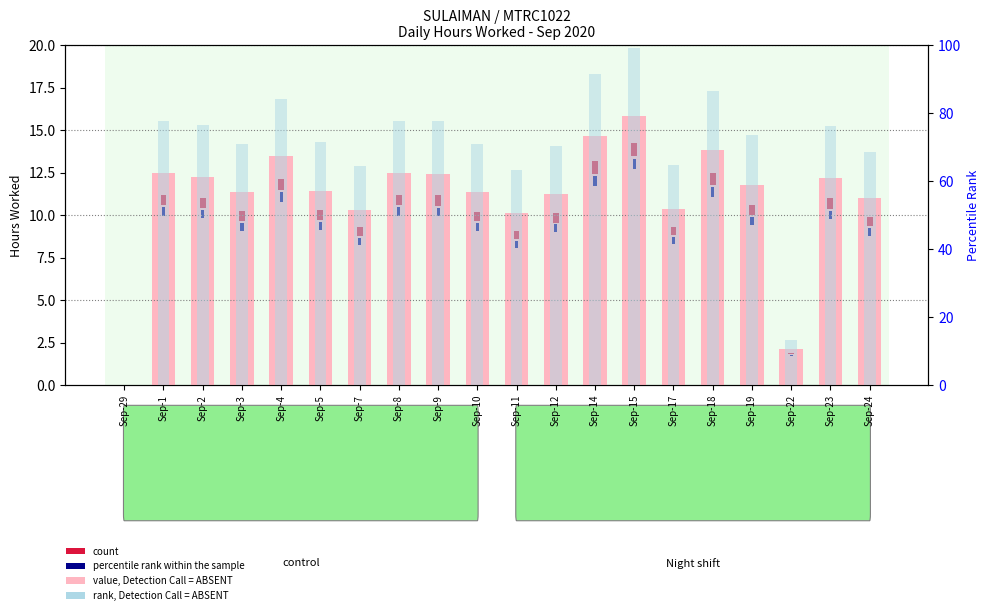

What is the spread (max minus min) of values at Sep-1?

65.4